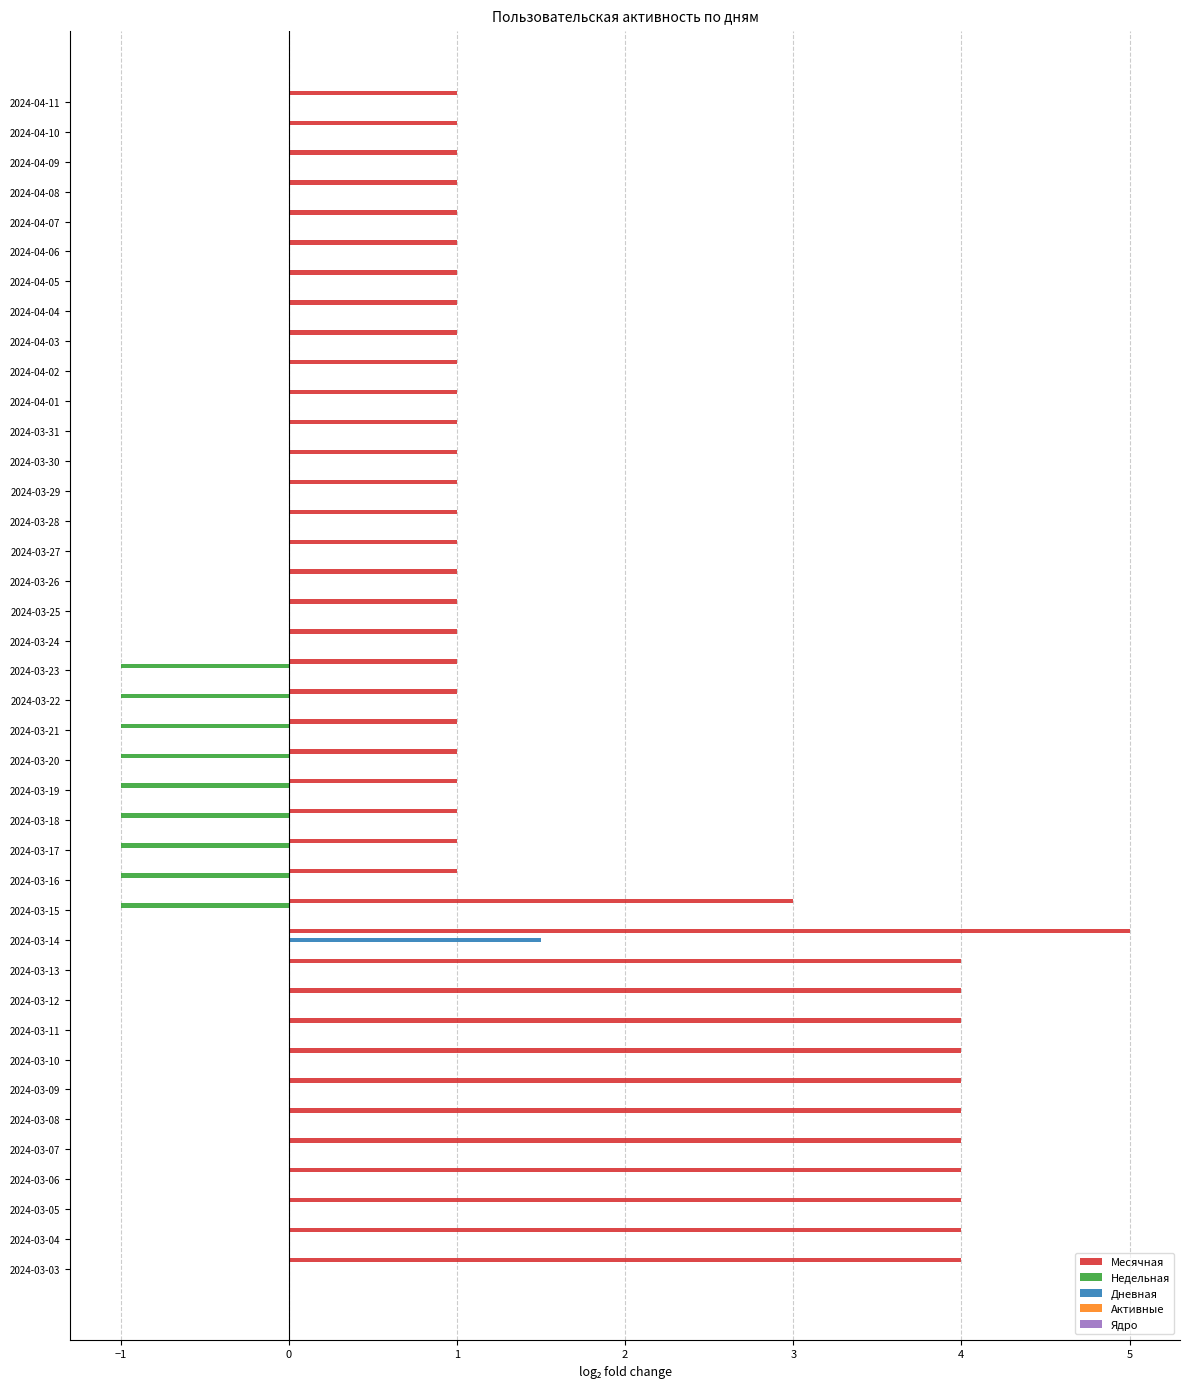

What is the sum of the Месячная values at 2024-03-25 and 2024-03-26?

2.0